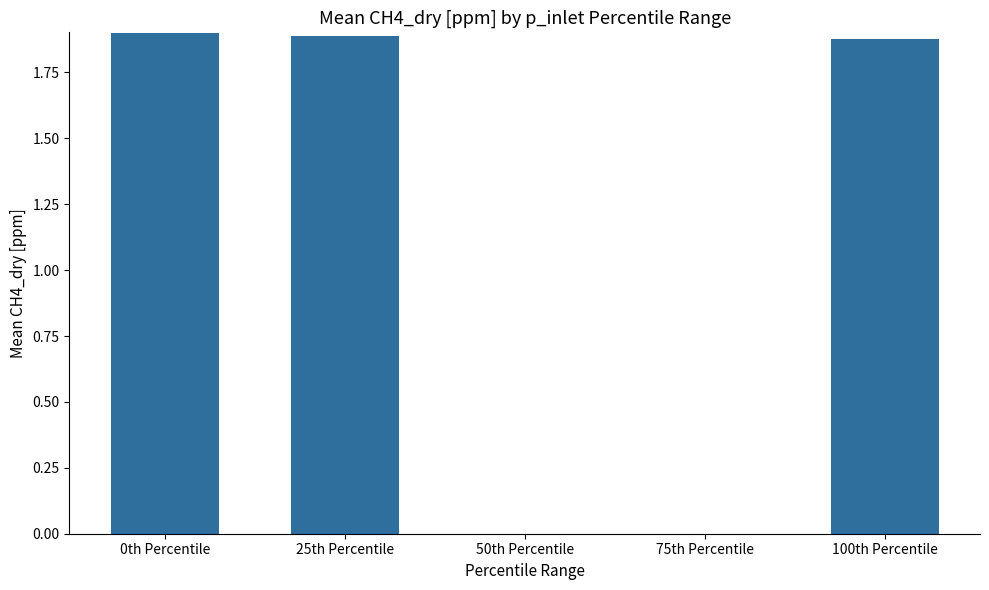

What is the sum of all values?

5.7